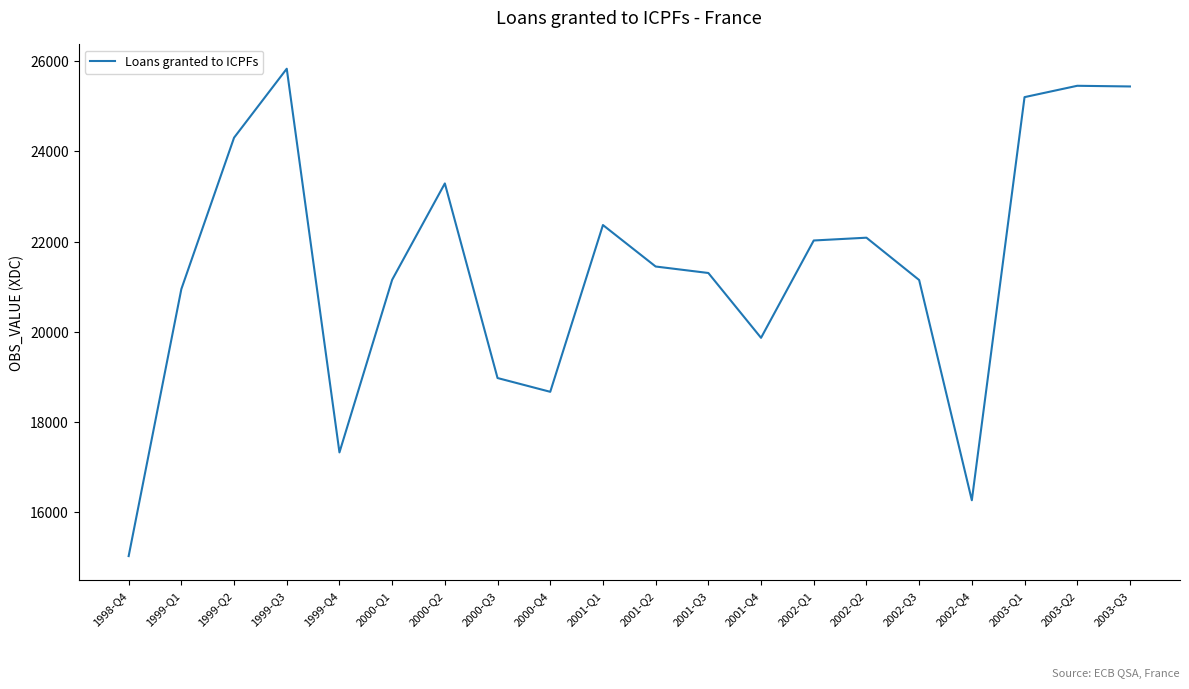

What is the difference between the maximum and minimum values?

10825